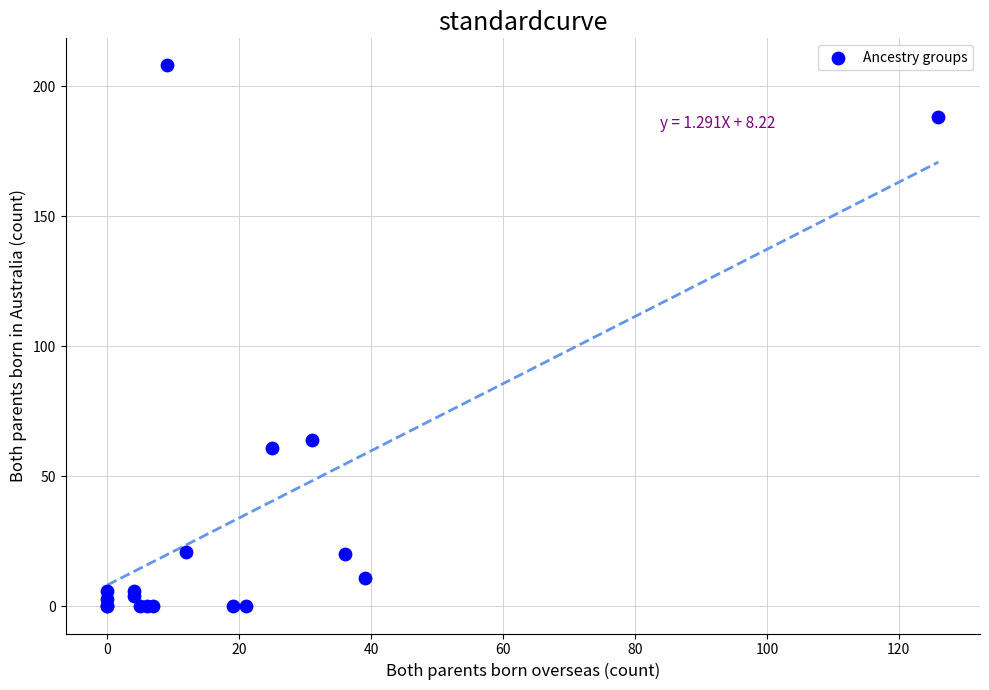

What Y value in the scatter plot is closest to 104?

64